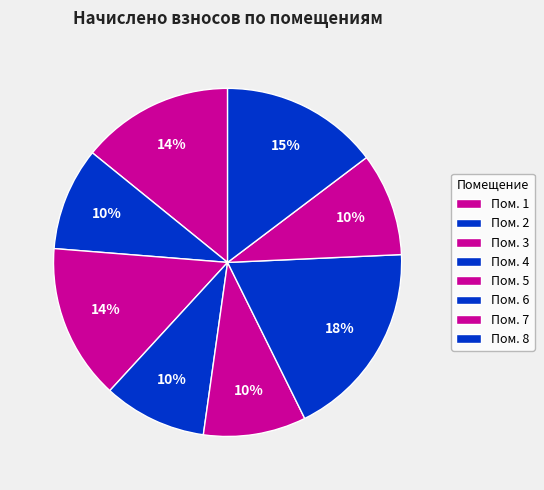

Rank the categories by value from lowest to highest.

5, 2, 7, 4, 1, 3, 8, 6